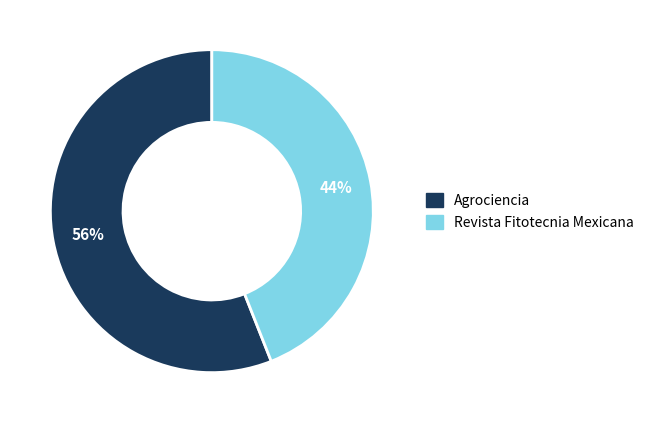

The Revista Fitotecnia Mexicana slice represents 44% of the pie. True or false?

True